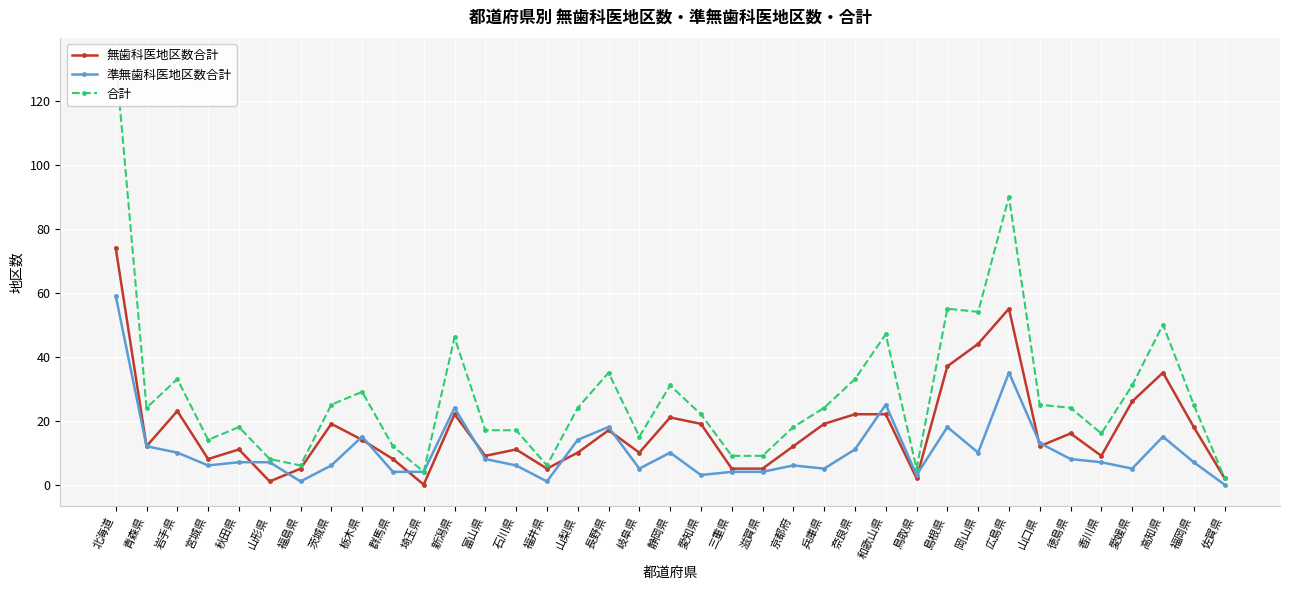

What is the difference between the 合計 values at 栃木県 and 三重県?

20